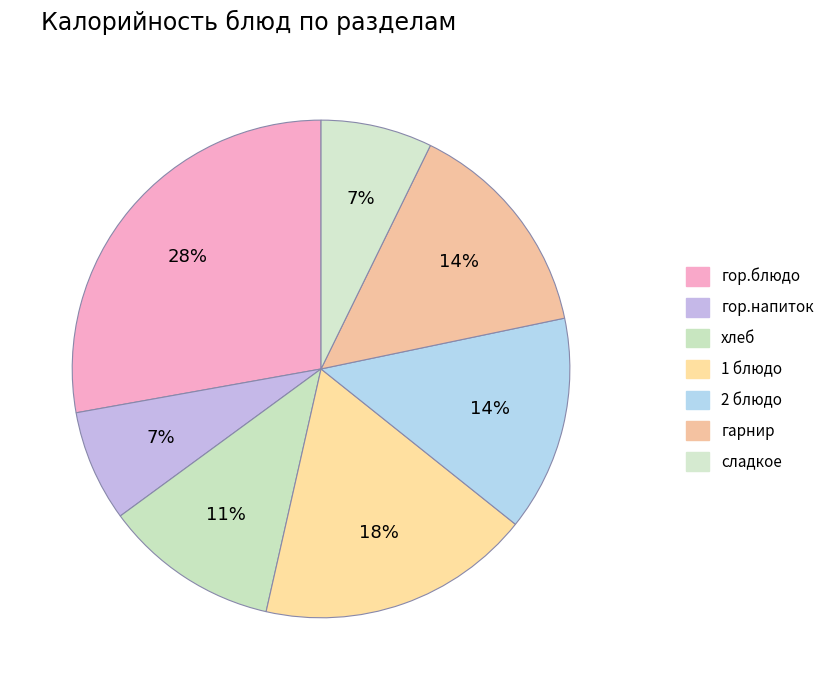

Is the sum of хлеб and сладкое greater than half?

No